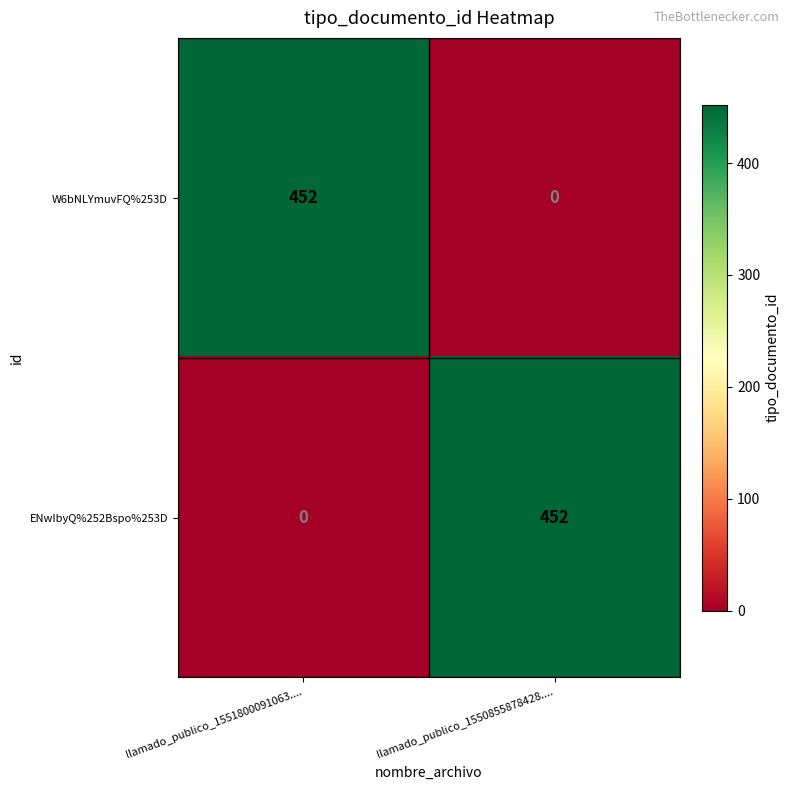

Rank the series at llamado_publico_1551800091063.... from highest to lowest value.

W6bNLYmuvFQ%253D, ENwIbyQ%252Bspo%253D